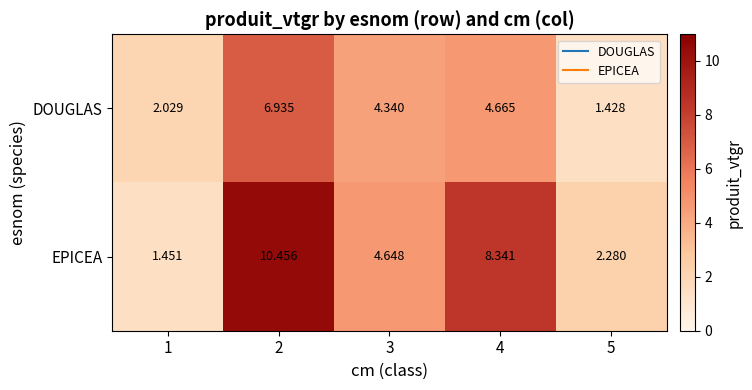

How many data points does each series have?

5